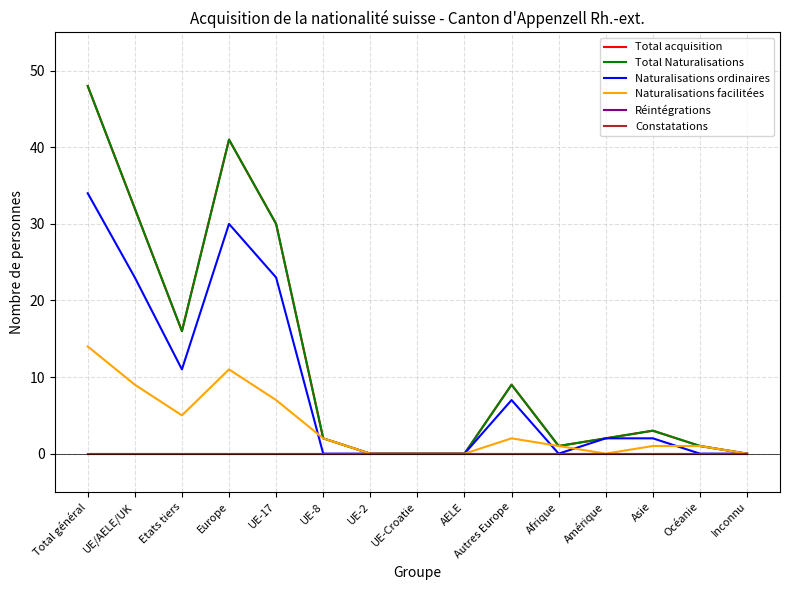

Does the chart display data point markers on the line(s)?

No